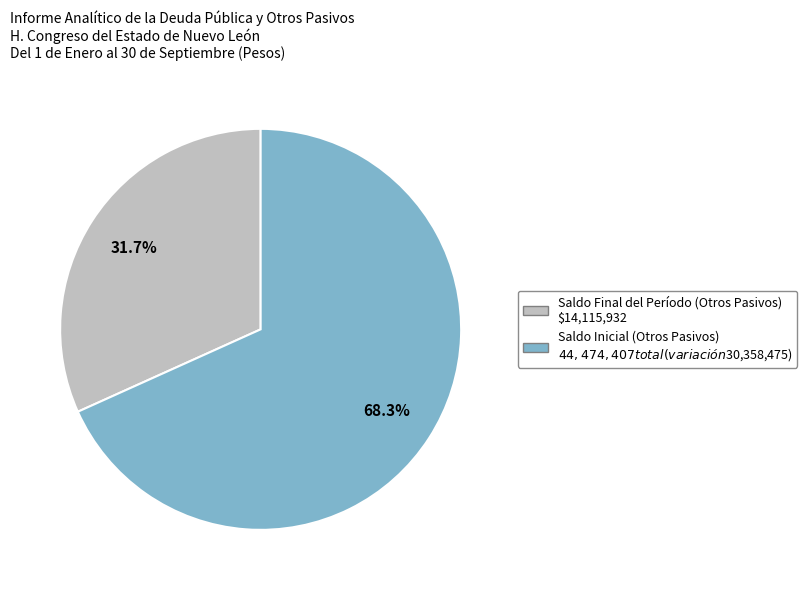

How many segments does this pie chart have?

2